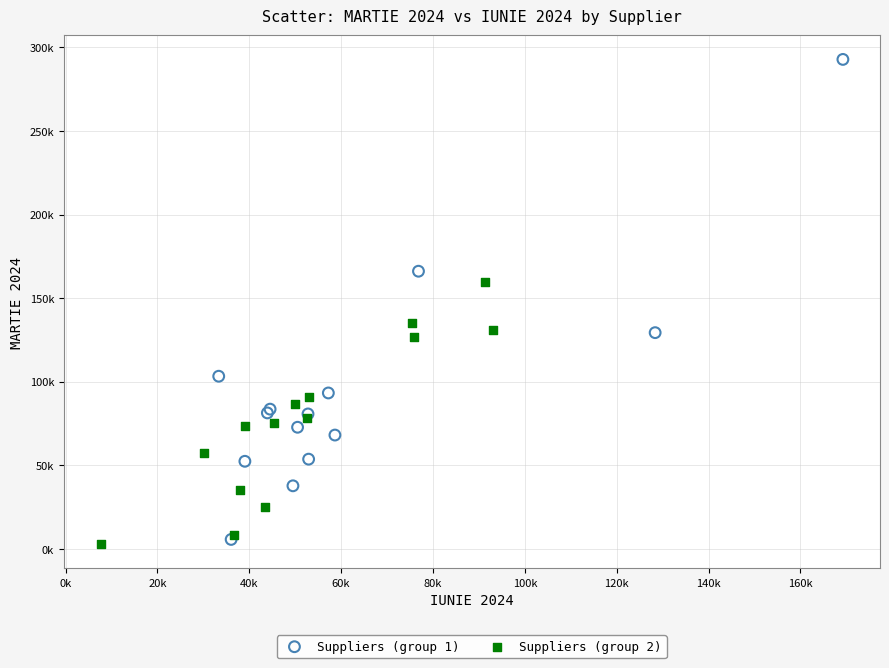

Which series has the largest Y range (max minus min)?

Suppliers (group 1)